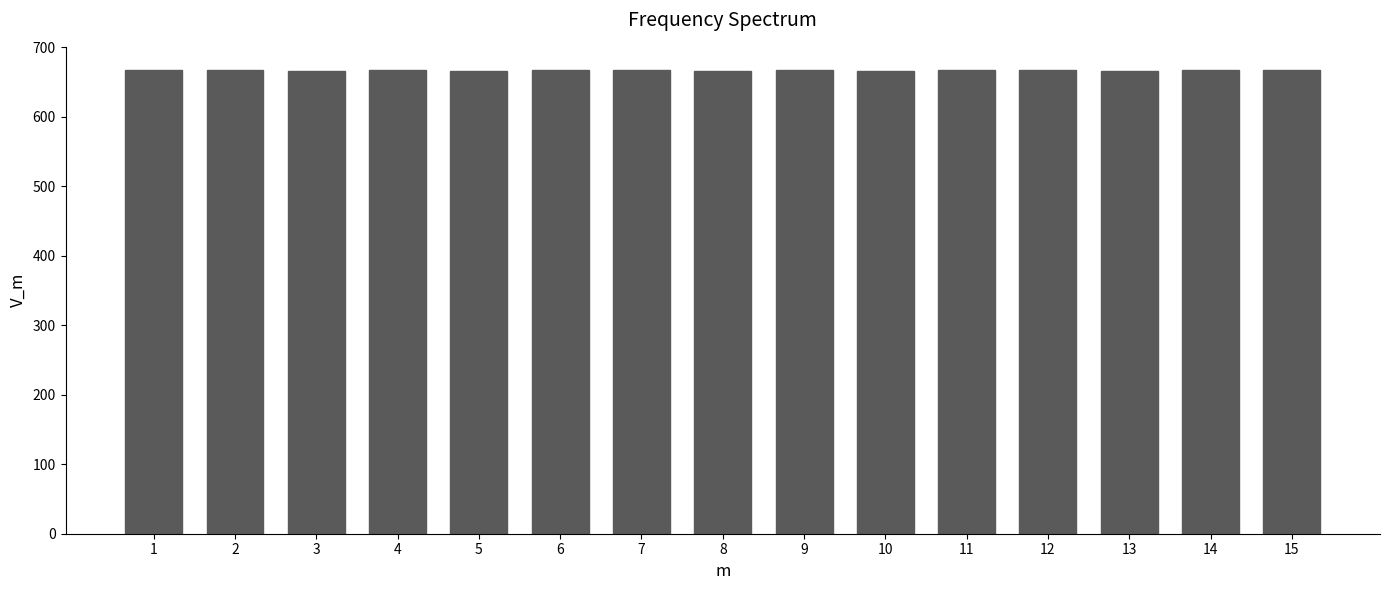

Is it true that the value at 11 is 1182?

False